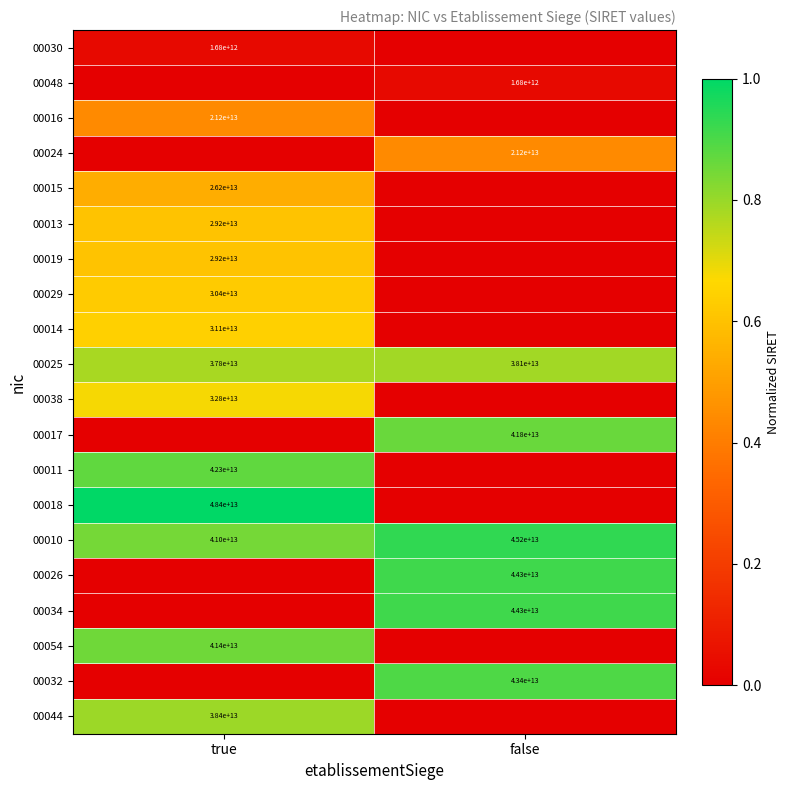

The value of 00024 at false is 4677717941084. True or false?

False